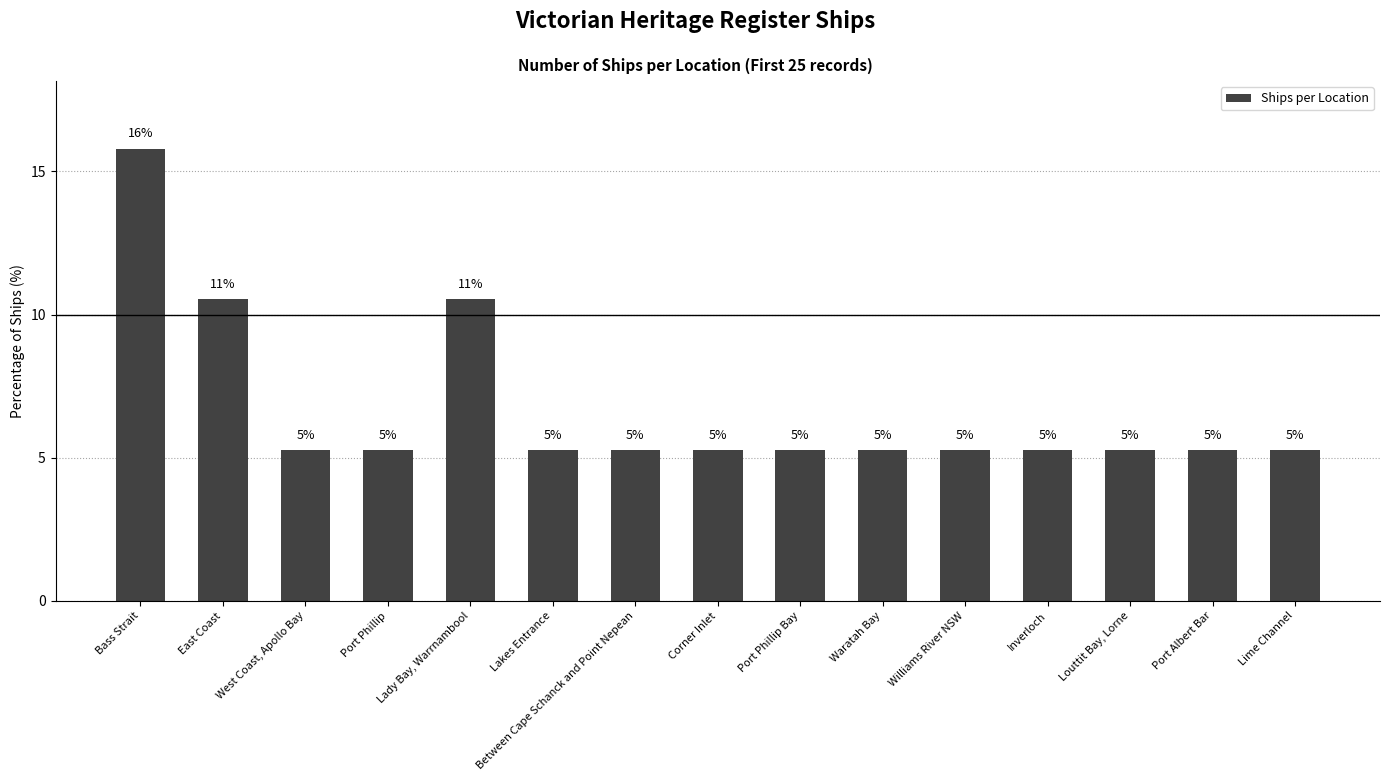

Does the chart contain any negative values?

No